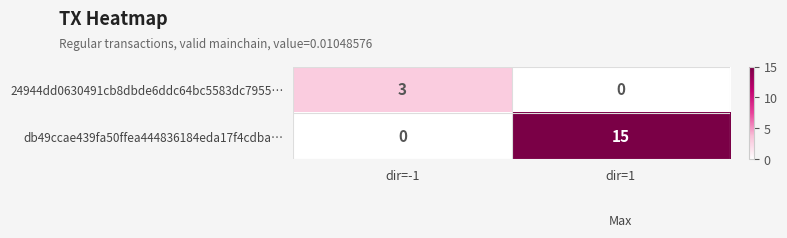

Between dir=-1 and dir=1, which series saw the biggest shift?

db49ccae439fa50ffea444836184eda17f4cdba…